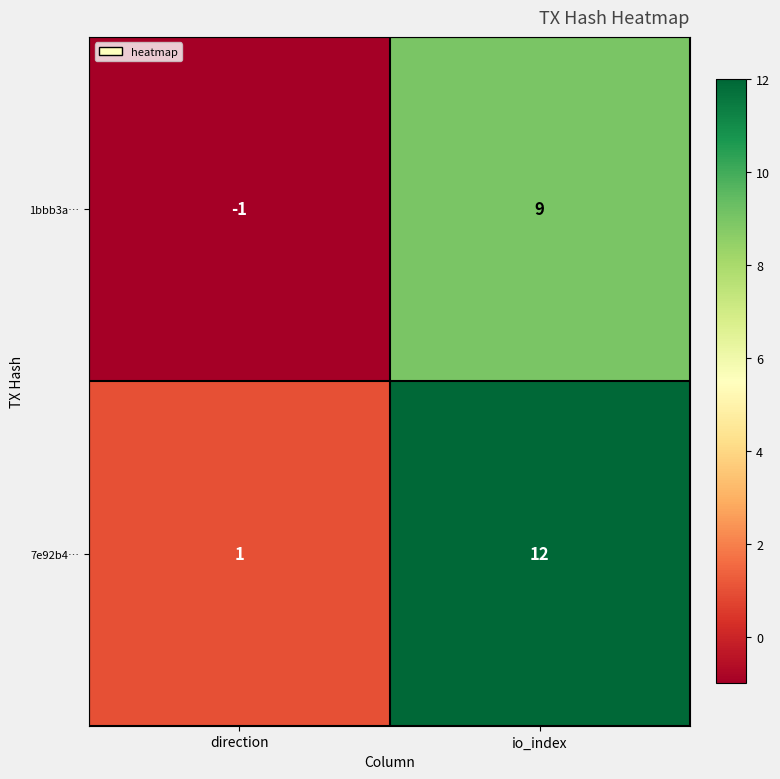

Which series has the largest range (max minus min)?

7e92b4…